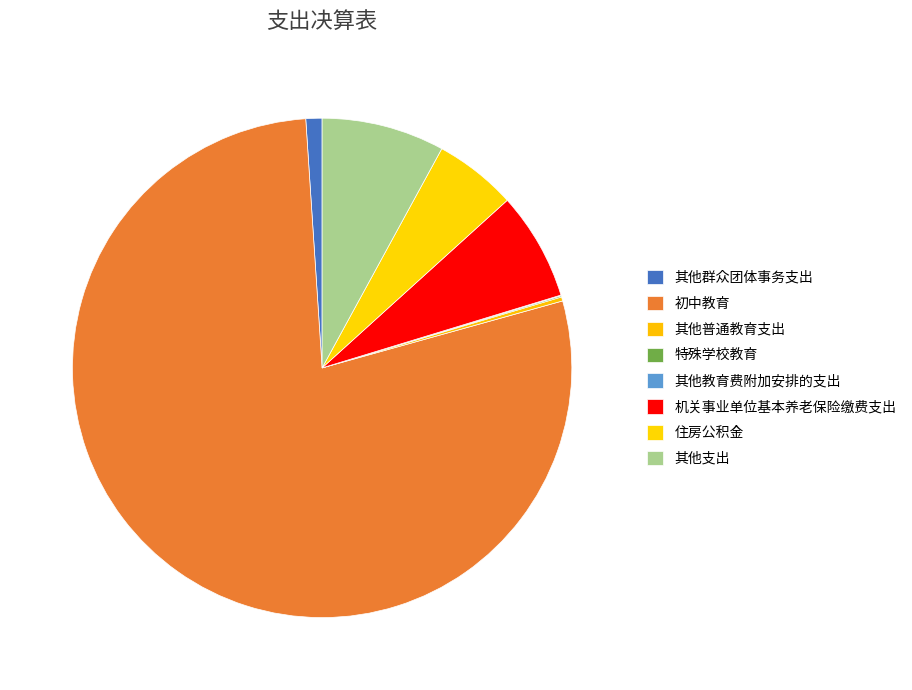

To the nearest percent, what percentage of the pie is 其他群众团体事务支出?

1%